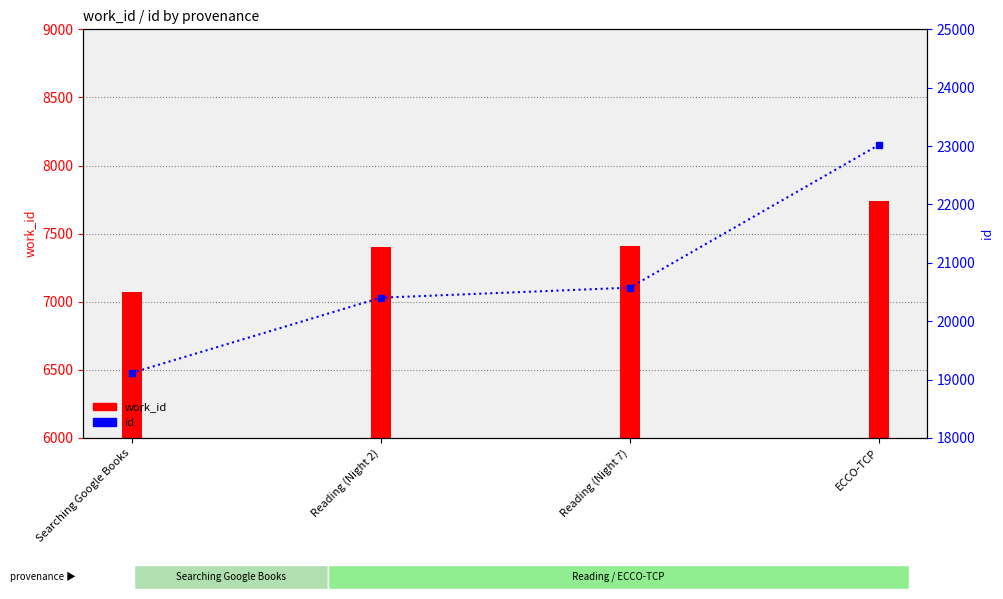

Which series has the largest total across all categories?

id